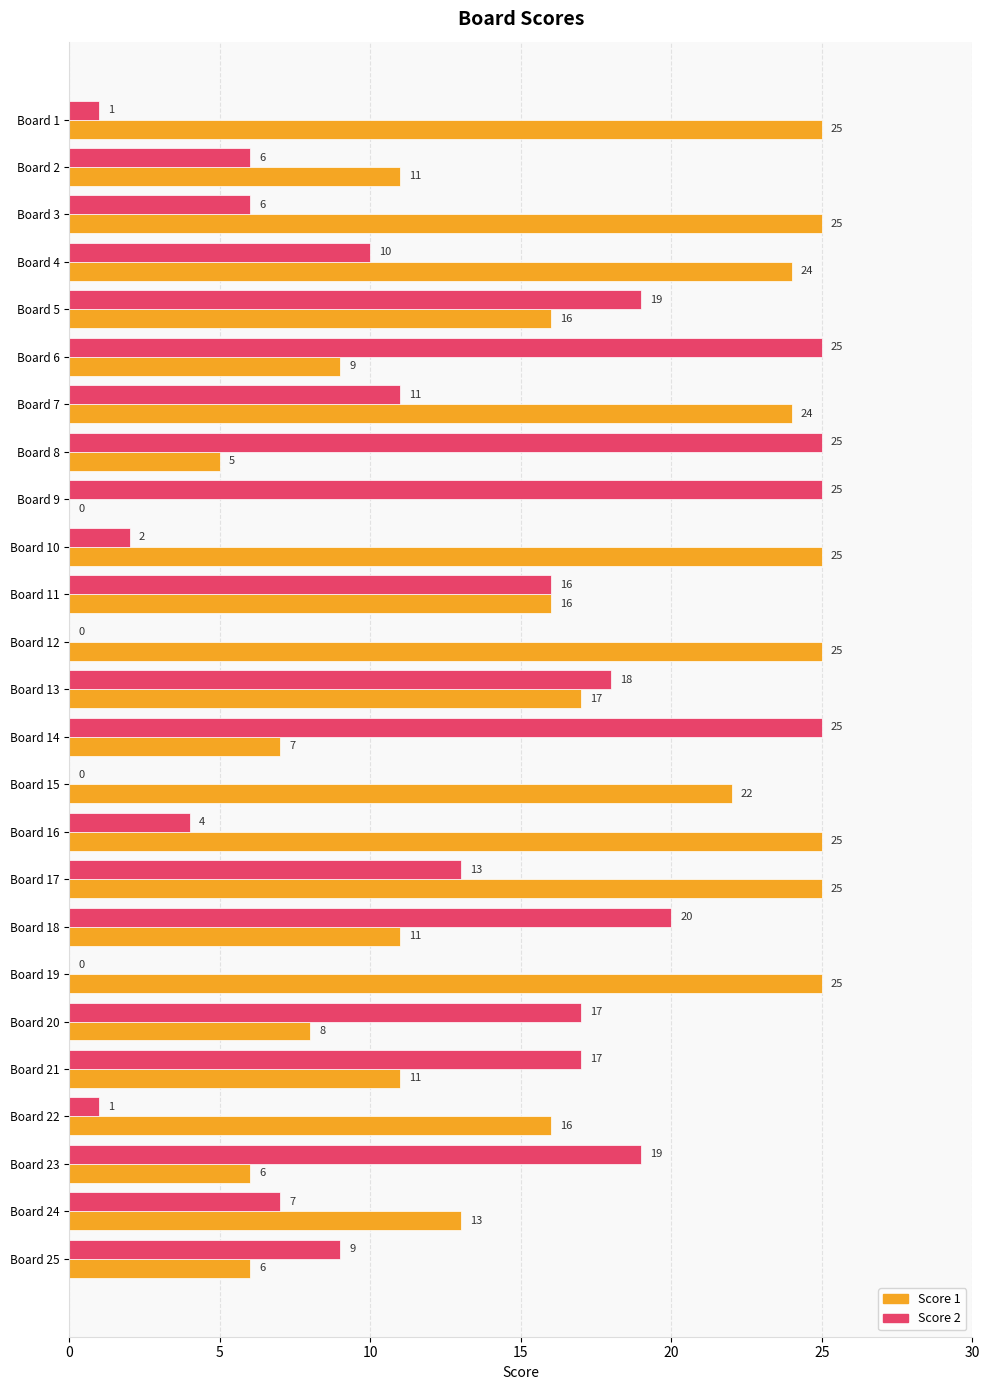

Which series changed the most between Board 11 and Board 15?

Score 2